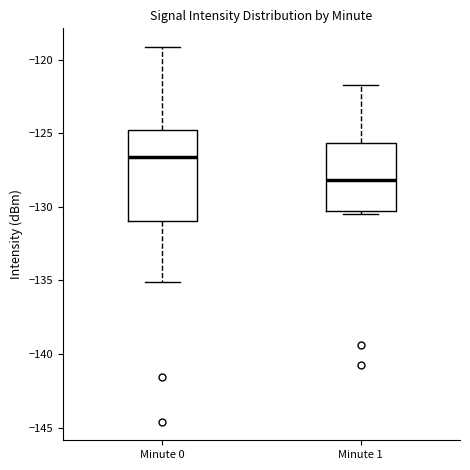

Reading left to right, read every box against the y-axis: the position of its median line, the range the box covers, and the ends of its whiskers. The values are not printed on the chart, so give them approximately, as read against the axis.

Minute 0: median -126.5, box -131.0 to -125.0, whiskers -135.0 to -119.0
Minute 1: median -128.0, box -130.5 to -125.5, whiskers -130.5 (just below the box's lower edge) to -122.0